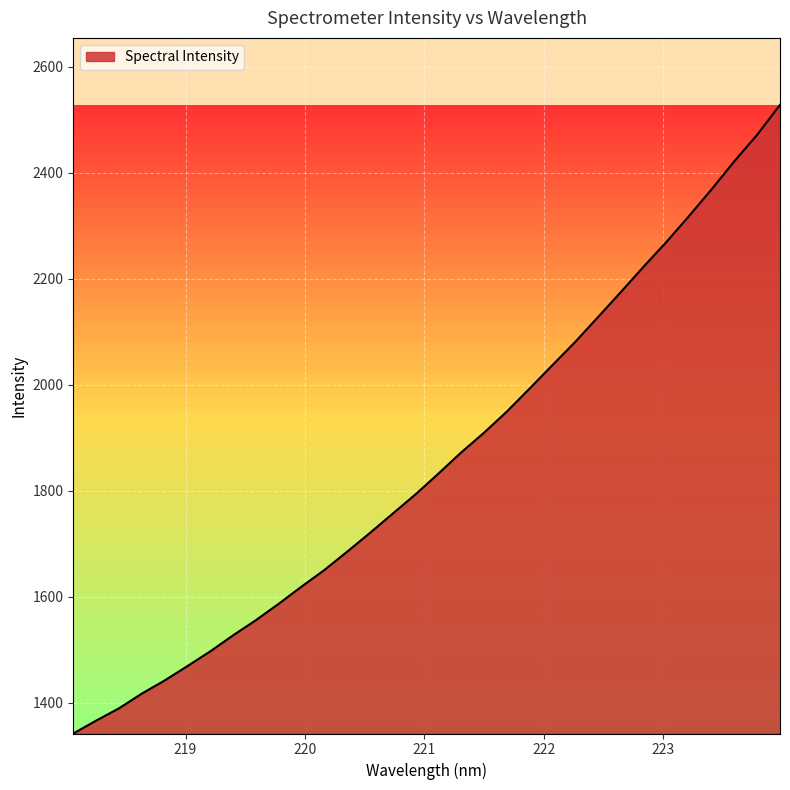

What is the difference between the second highest and second lowest values?

1105.6